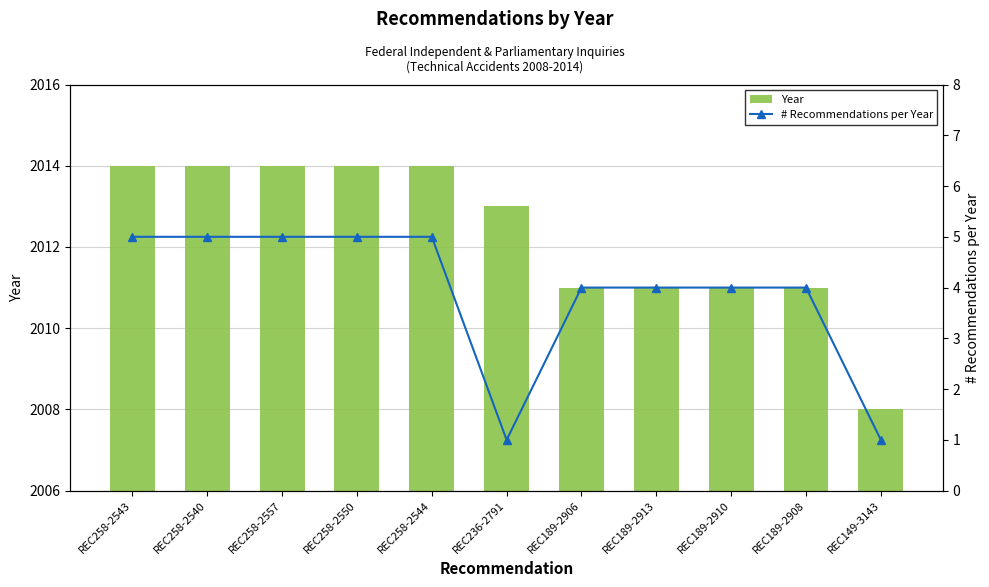

Reading left to right, transcribe all the data shown in this chart.

Year: 2014	2014	2014	2014	2014	2013	2011	2011	2011	2011	2008
# Recommendations per Year: 5	5	5	5	5	1	4	4	4	4	1